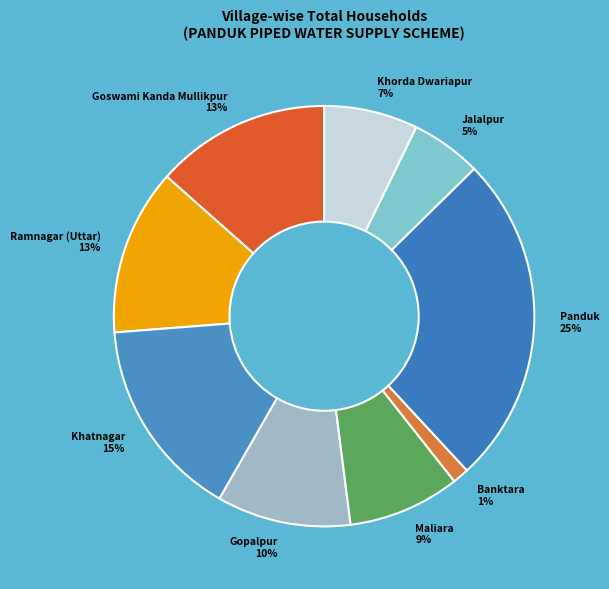

Count the number of slices in the pie.

9